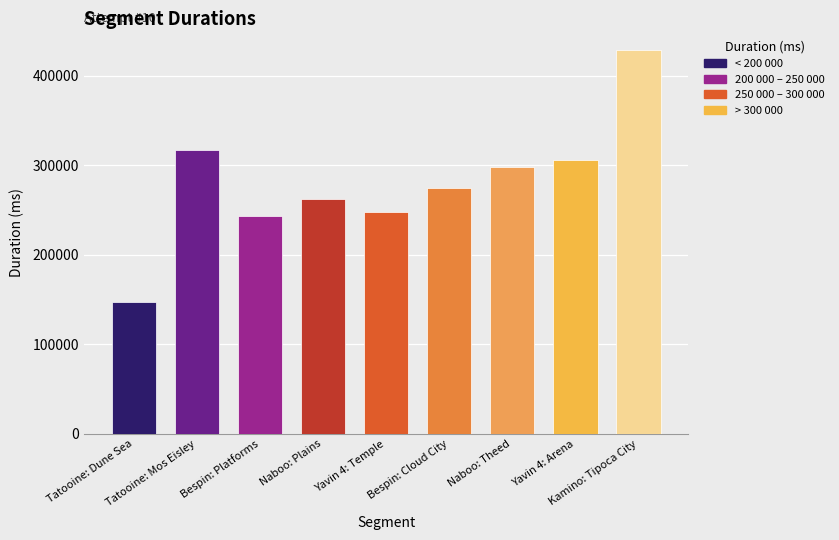

What is the sum of the values at Tatooine: Mos Eisley and Tatooine: Dune Sea?

464734